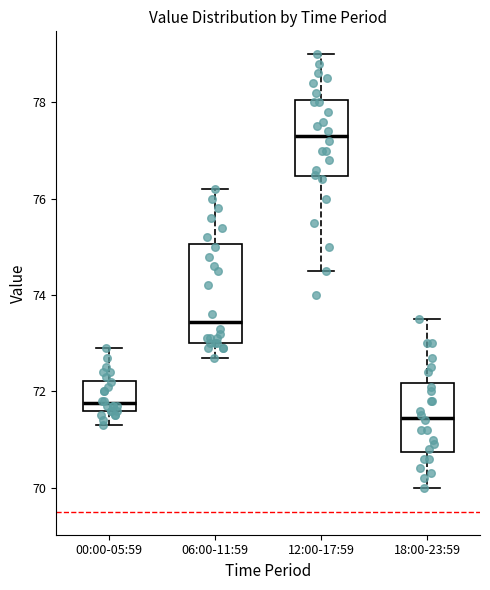

Which box's median line is the highest?

12:00-17:59